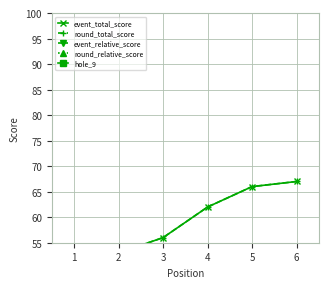

Reading left to right, transcribe all the data shown in this chart.

event_total_score: 49	53	56	62	66	67
round_total_score: 49	53	56	62	66	67
event_relative_score: -11	-7	-4	2	6	7
round_relative_score: -11	-7	-4	2	6	7
hole_9: 4	3	2	3	3	5